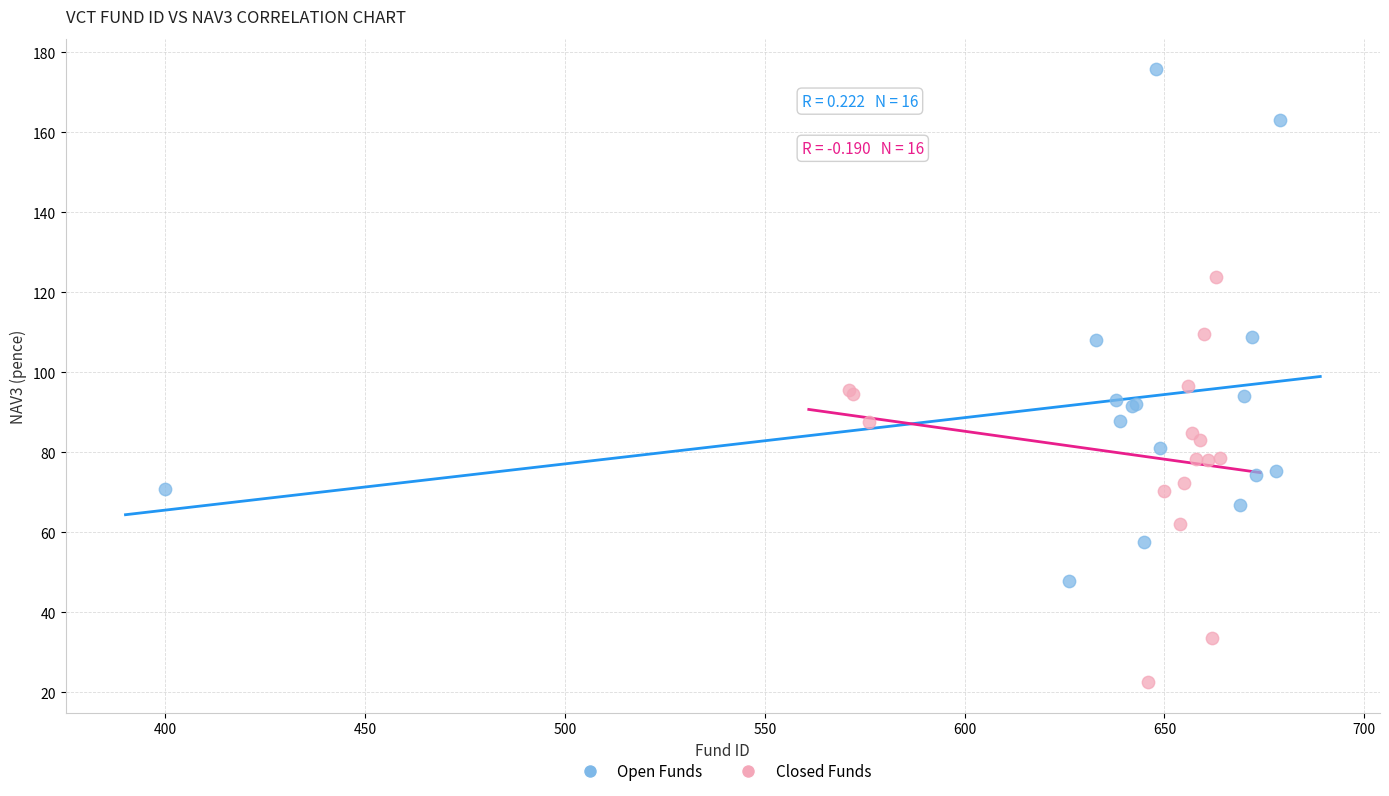

Which series has the largest Y range (max minus min)?

Open Funds